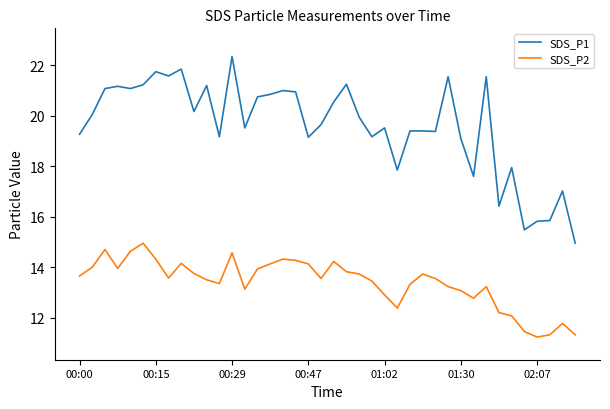

True or false: SDS_P2 and SDS_P1 intersect in this chart.

False